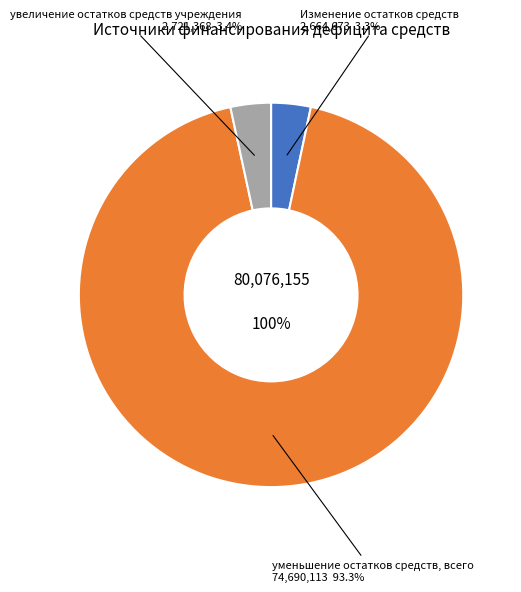

What percentage is the увеличение остатков средств учреждения slice, to the nearest percent?

3%